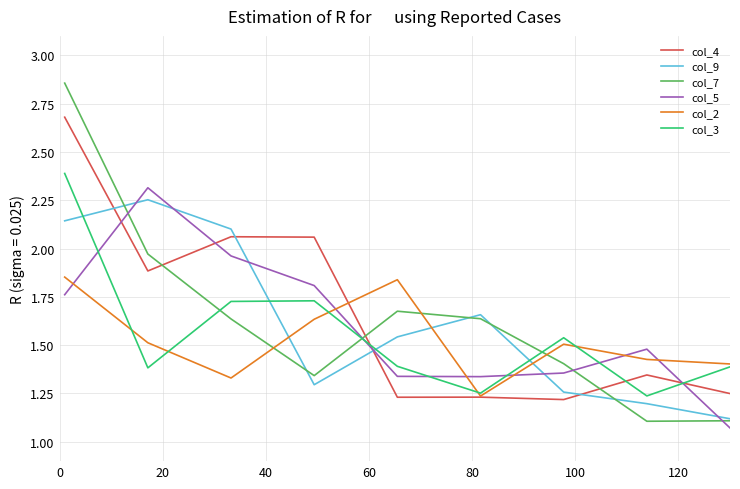

How many lines are shown in the chart?

6